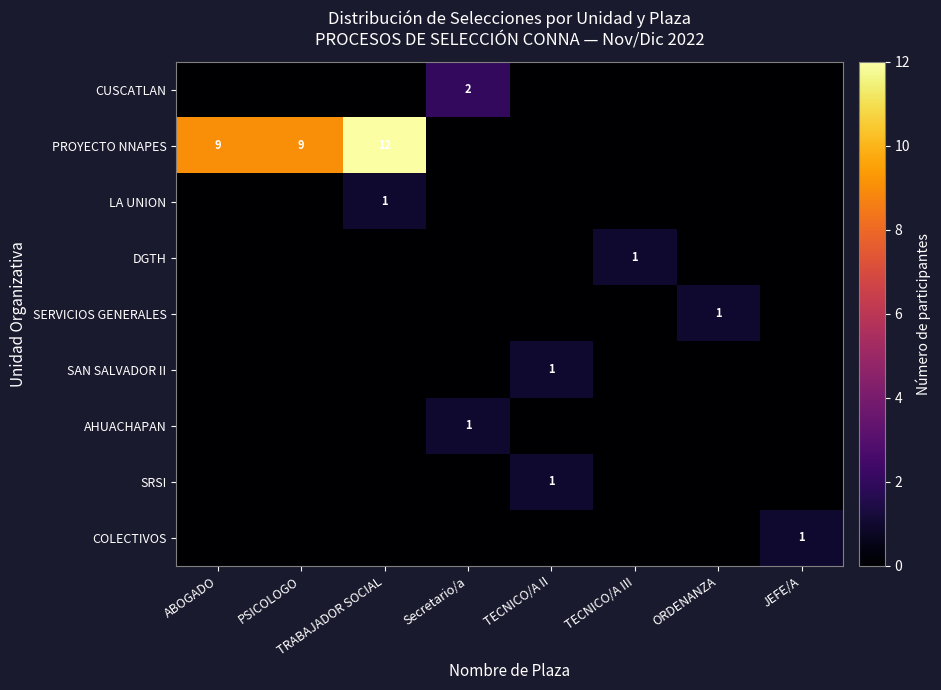

The SAN SALVADOR II series shows 2 at TECNICO/A II. True or false?

False